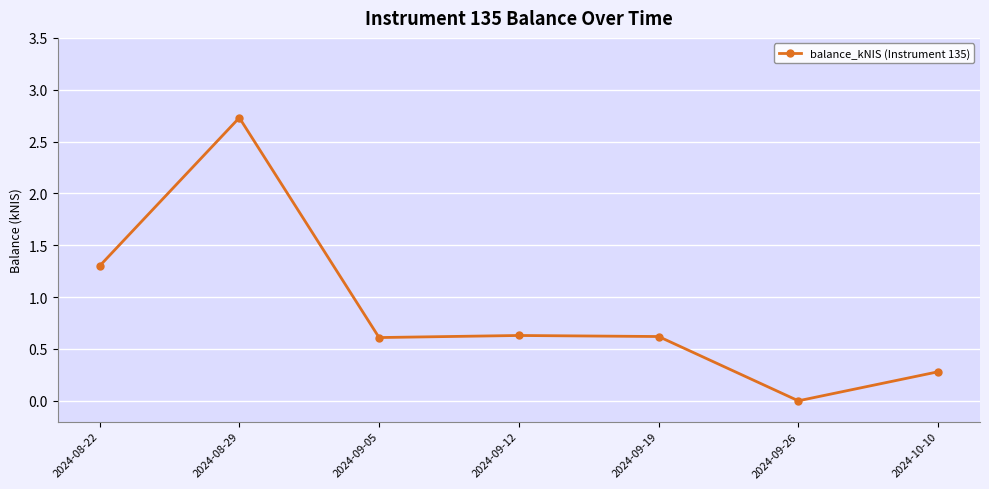

What is the label of the 1st point from the right?

2024-10-10